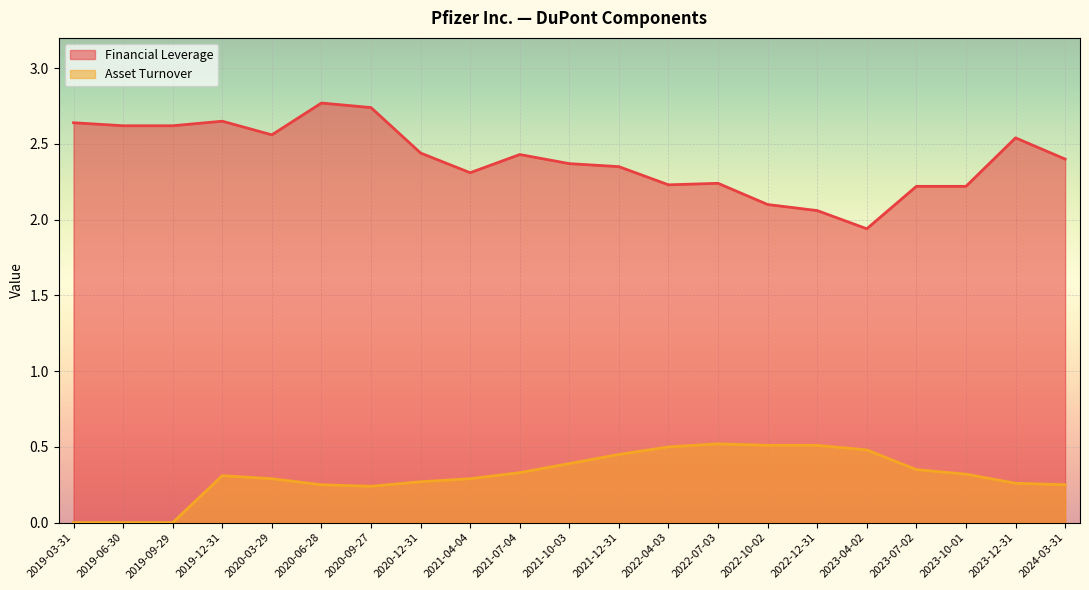

True or false: Financial Leverage and Asset Turnover intersect in this chart.

False